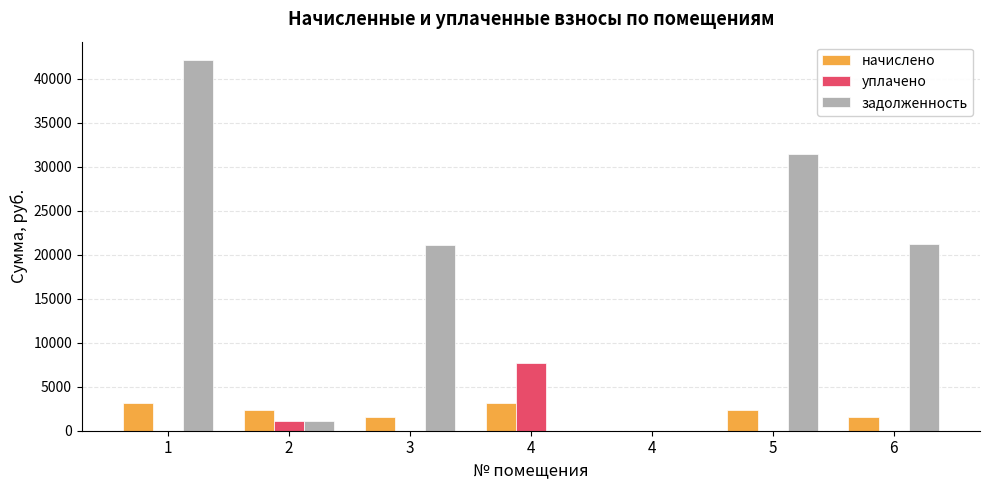

How many values in the задолженность series exceed 21074?

4